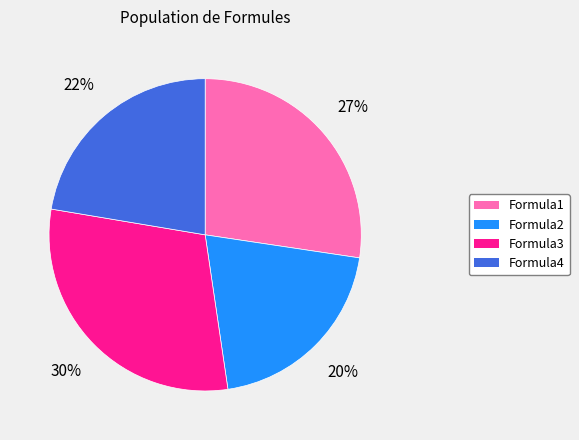

True or false: Formula3 accounts for 24% of the total.

False